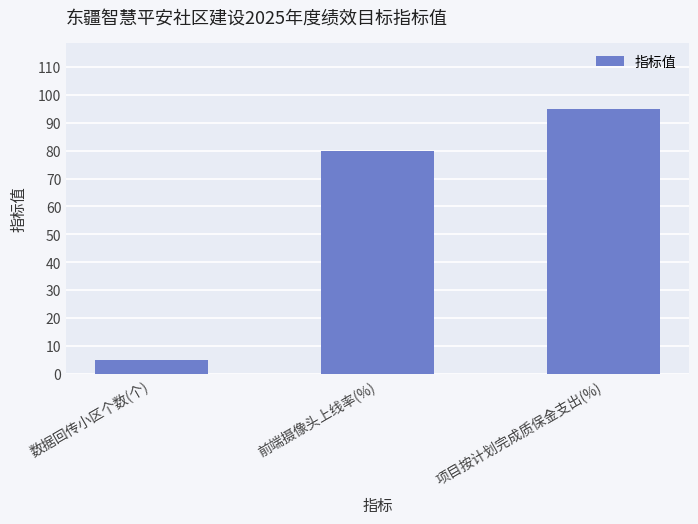

Rank the categories by value from lowest to highest.

数据回传小区个数(个), 前端摄像头上线率(%), 项目按计划完成质保金支出(%)